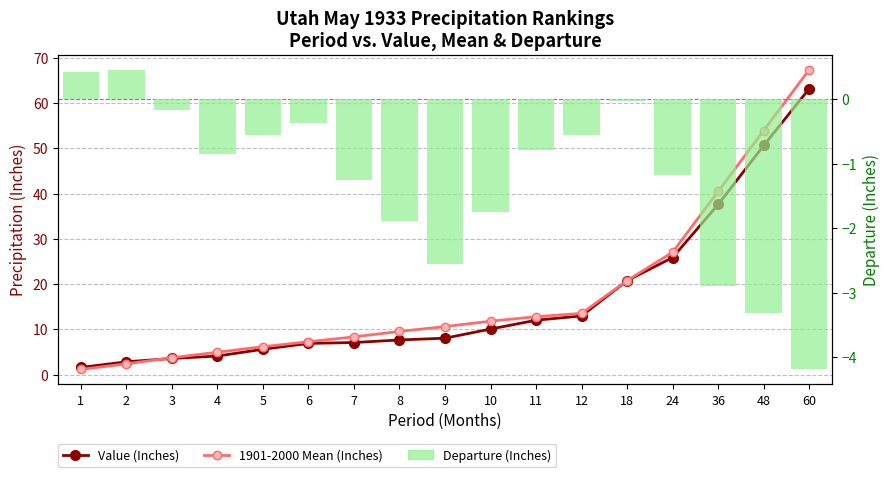

What is the highest value of the Departure (Inches) series?

0.5